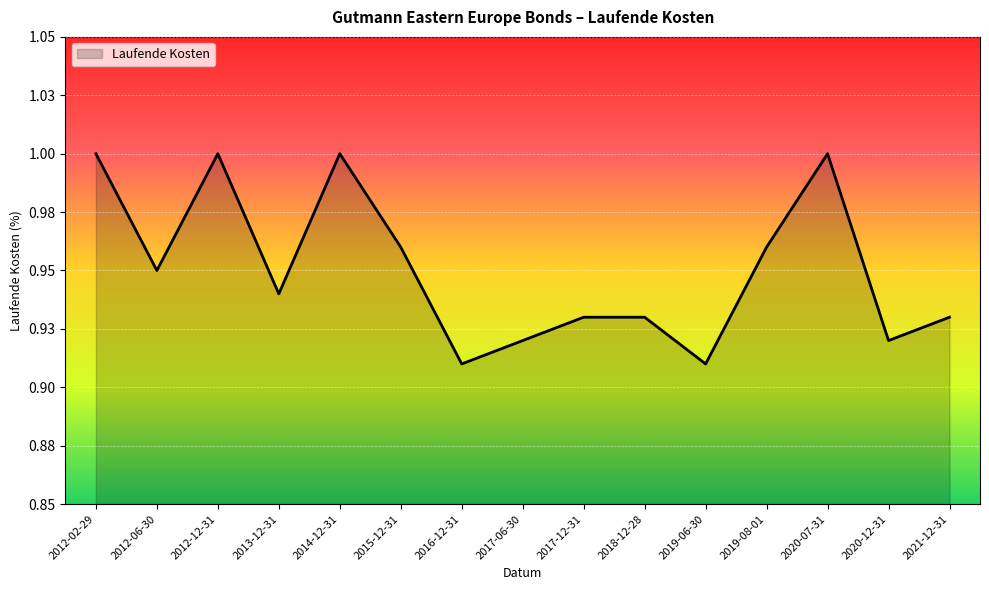

At which category does the chart reach its peak across all series?

2012-02-29